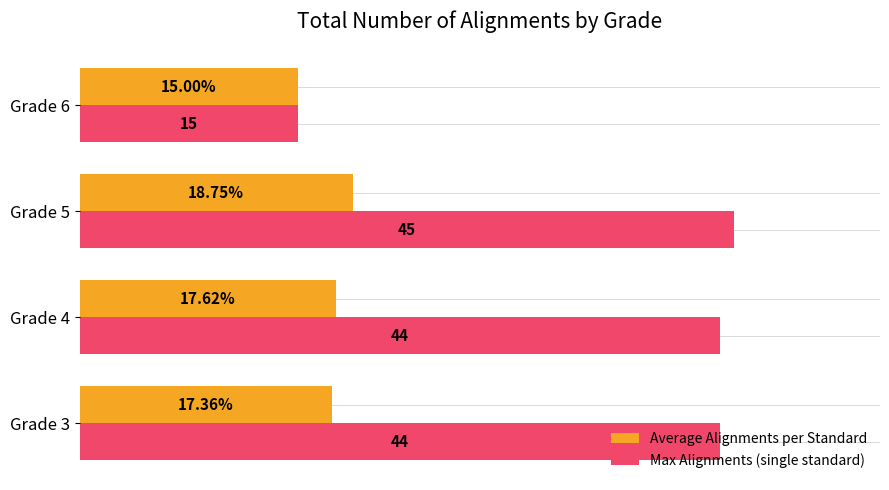

Is the value of Max Alignments (single standard) at Grade 3 greater than the value of Average Alignments per Standard at Grade 4?

Yes